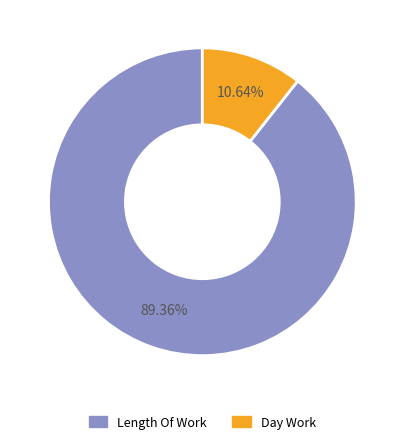

Is it true that Day Work is 11% of the pie?

True